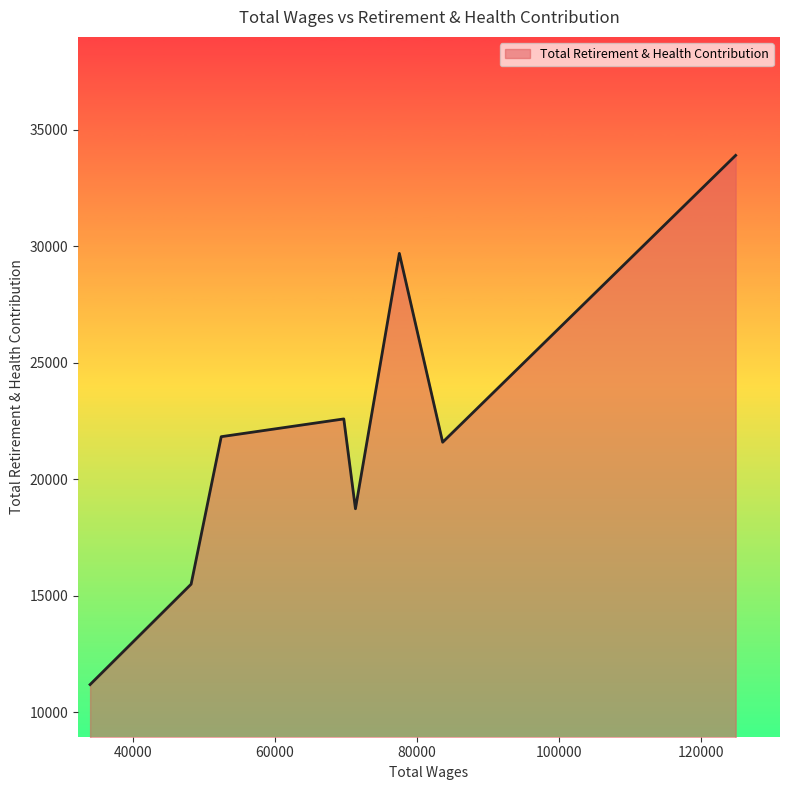

What is the minimum value shown in the chart?

11191